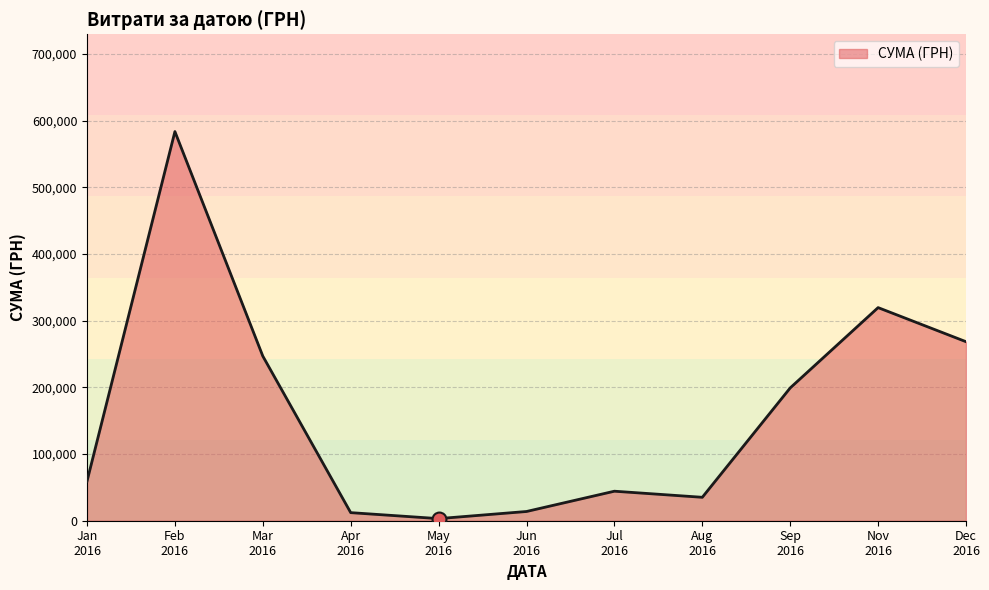

Does the chart have visible grid lines?

Yes